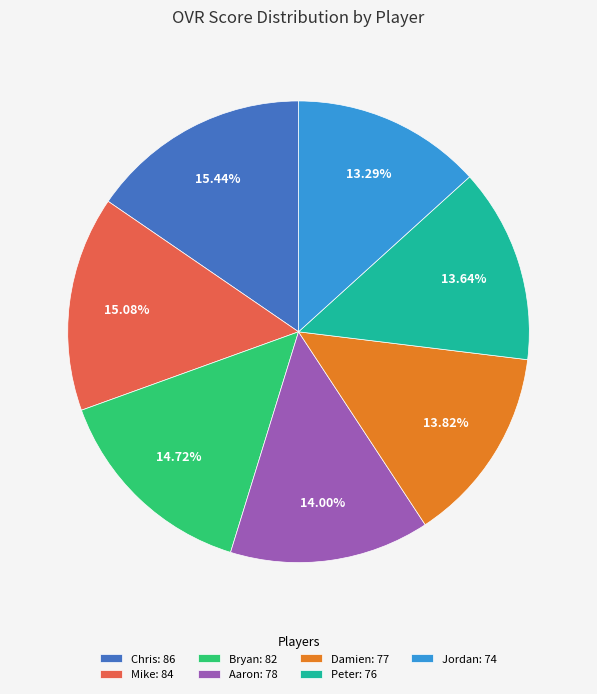

How many segments does this pie chart have?

7